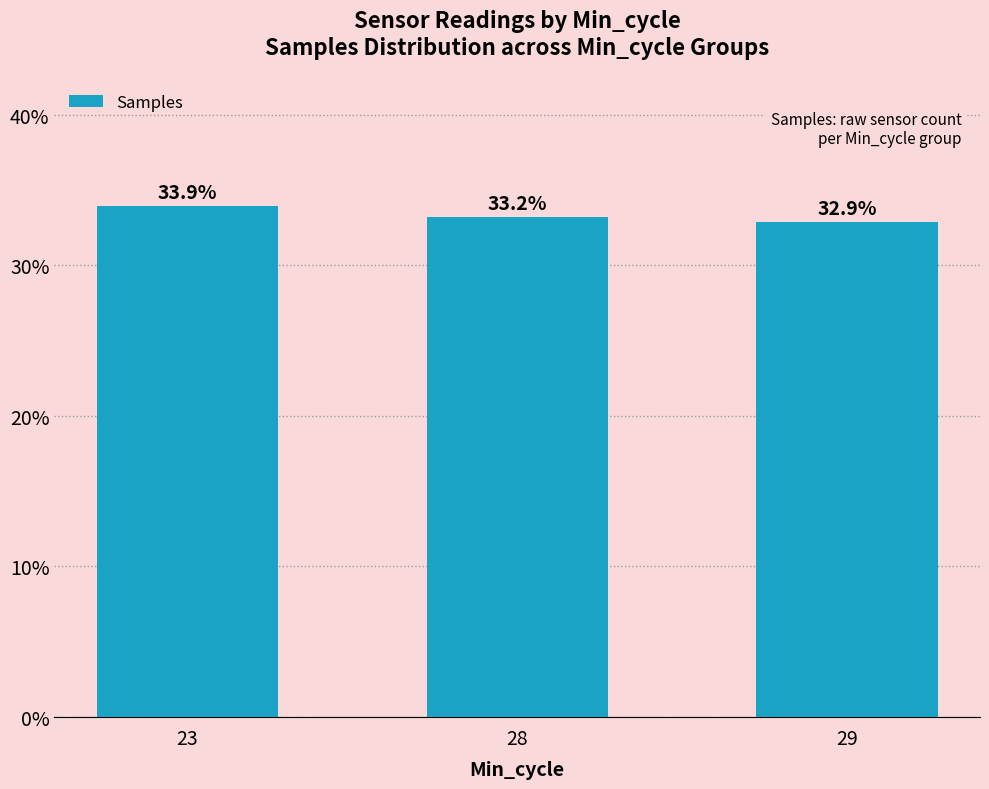

Which category has the lowest value across all series?

29